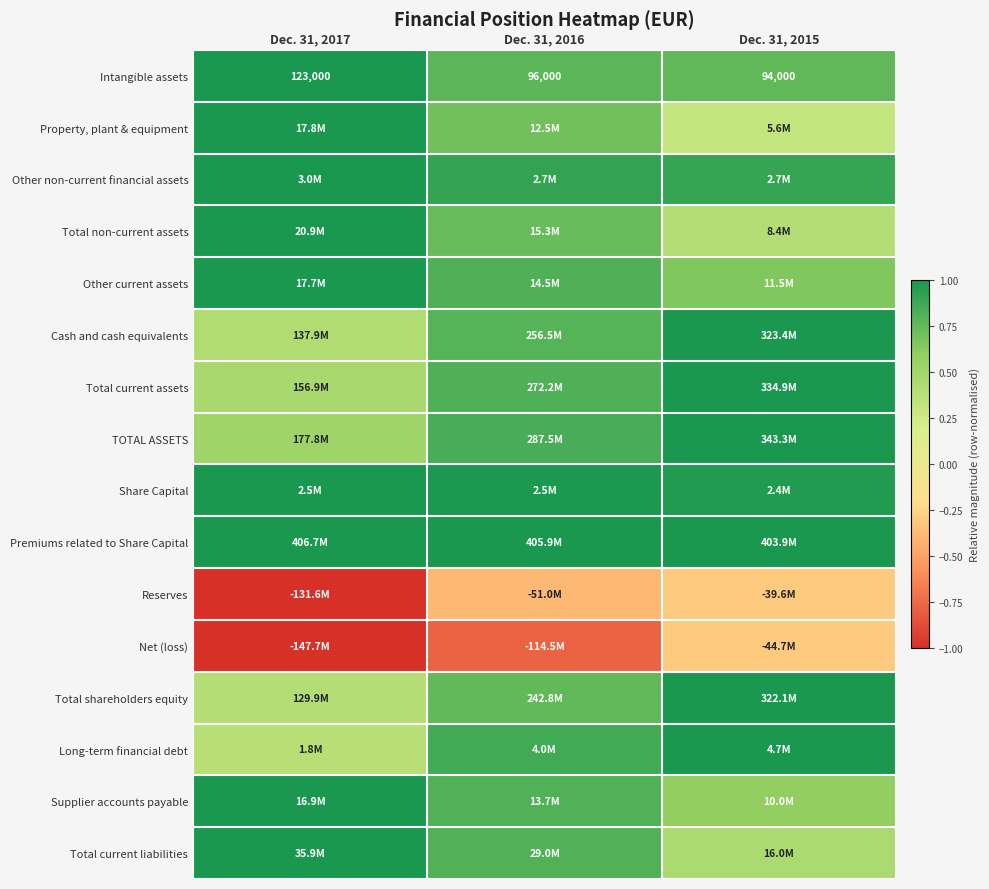

The value of Total current liabilities at Dec. 31, 2015 is 0.2. True or false?

False